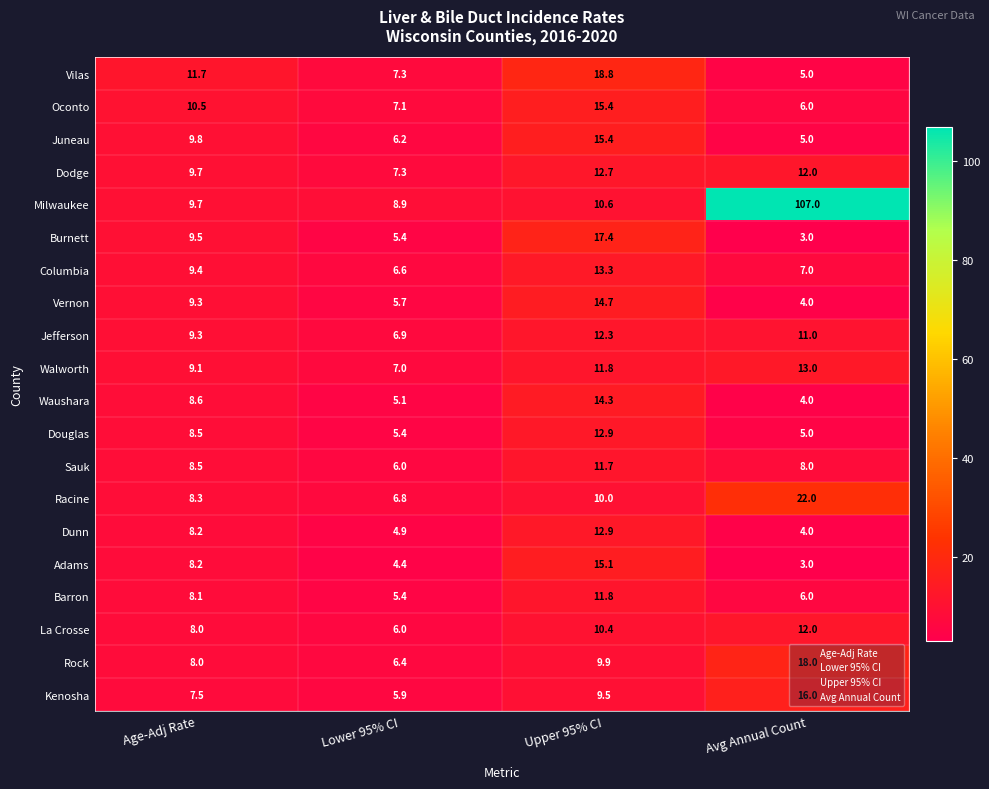

What is the difference between the maximum and minimum values in the Columbia series?

6.7